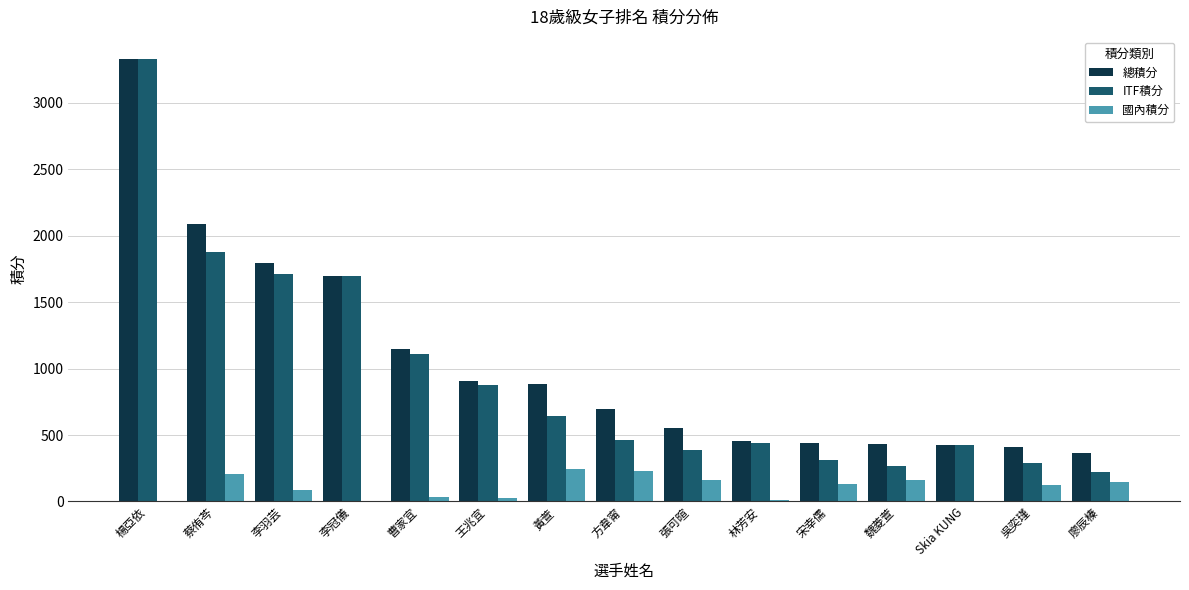

True or false: 總積分 has a value of 104.3 at 廖辰榛.

False